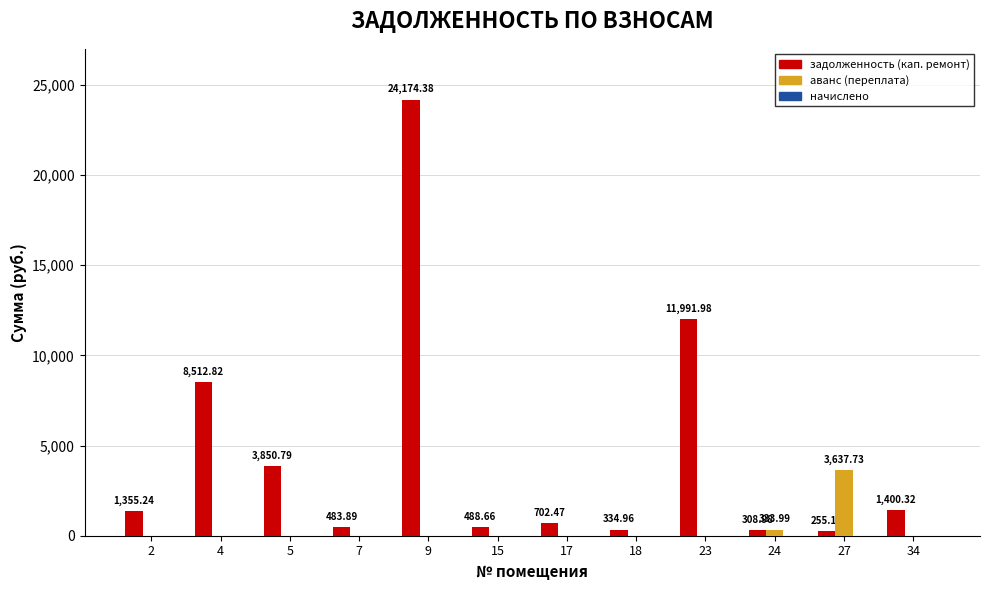

At which category is the sum across all series the highest?

9